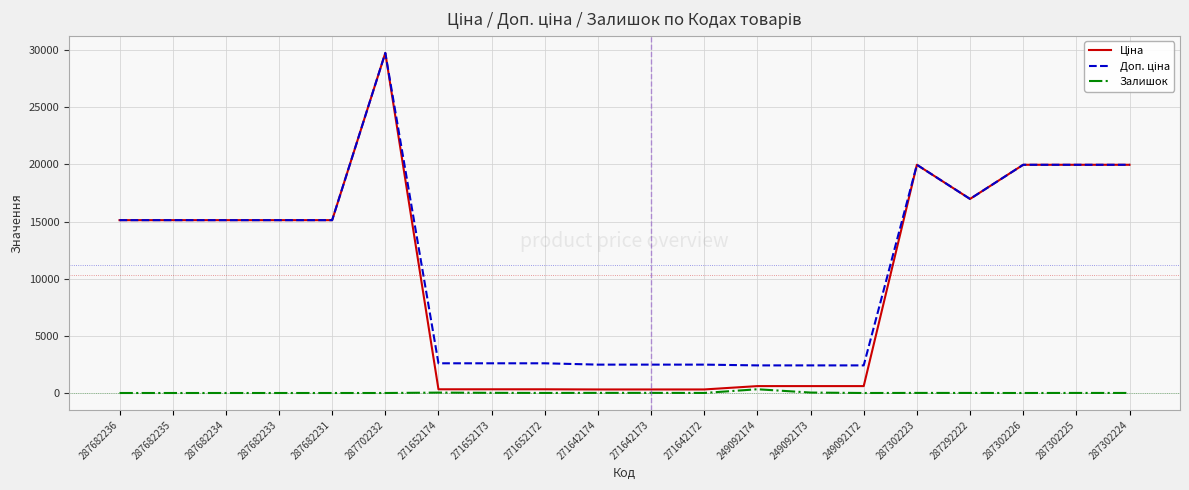

At which category does the chart reach its peak across all series?

287702232